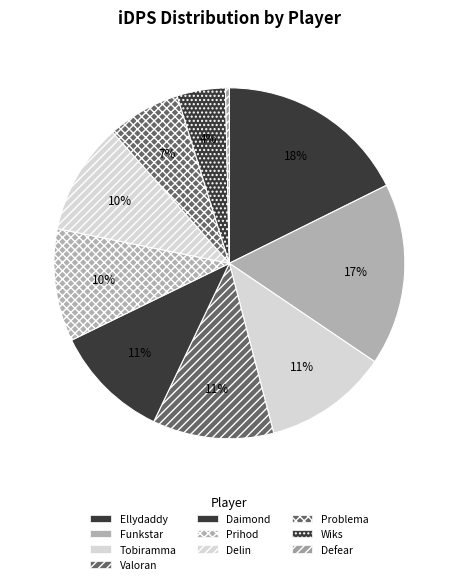

Is it true that Tobiramma is 11% of the pie?

True